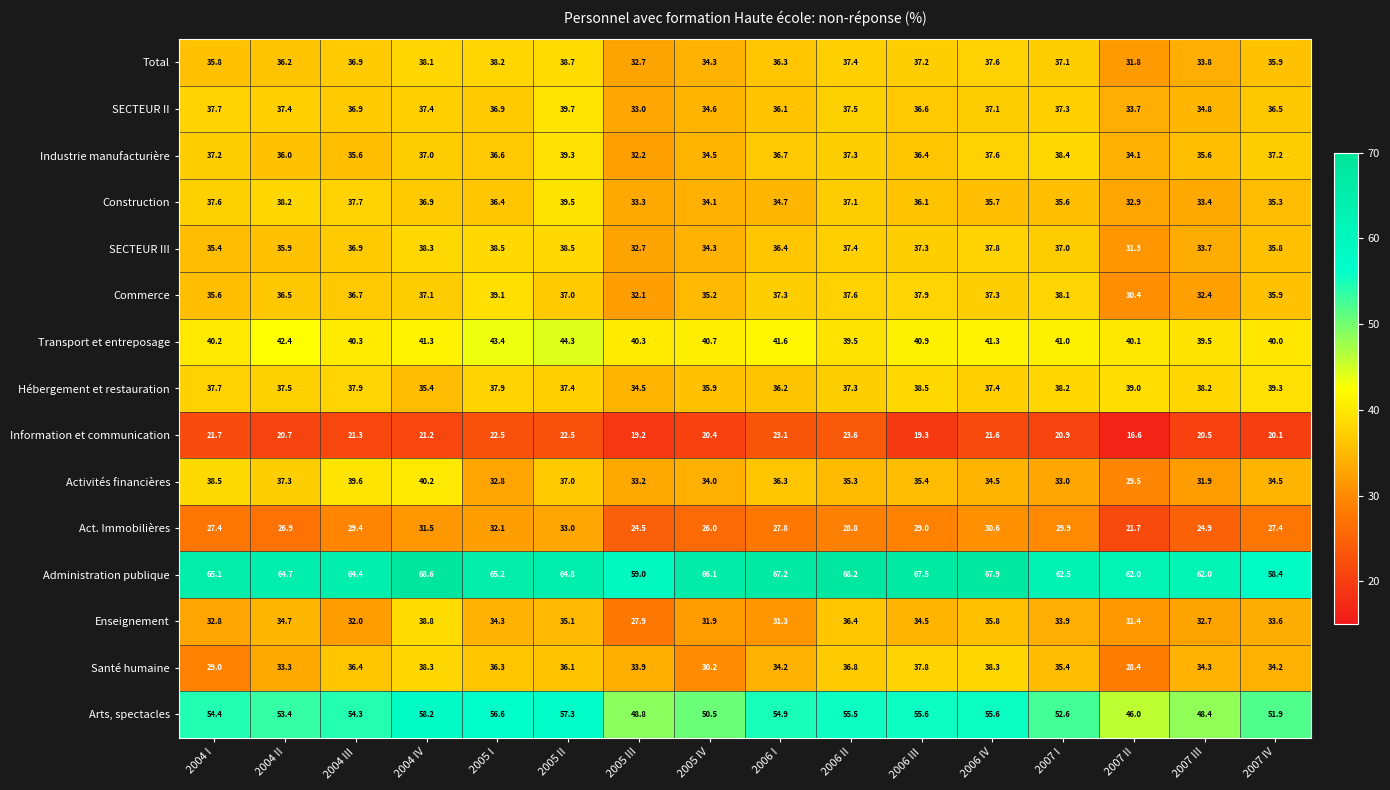

What is the difference between the highest and lowest values at 2006 II?

44.6